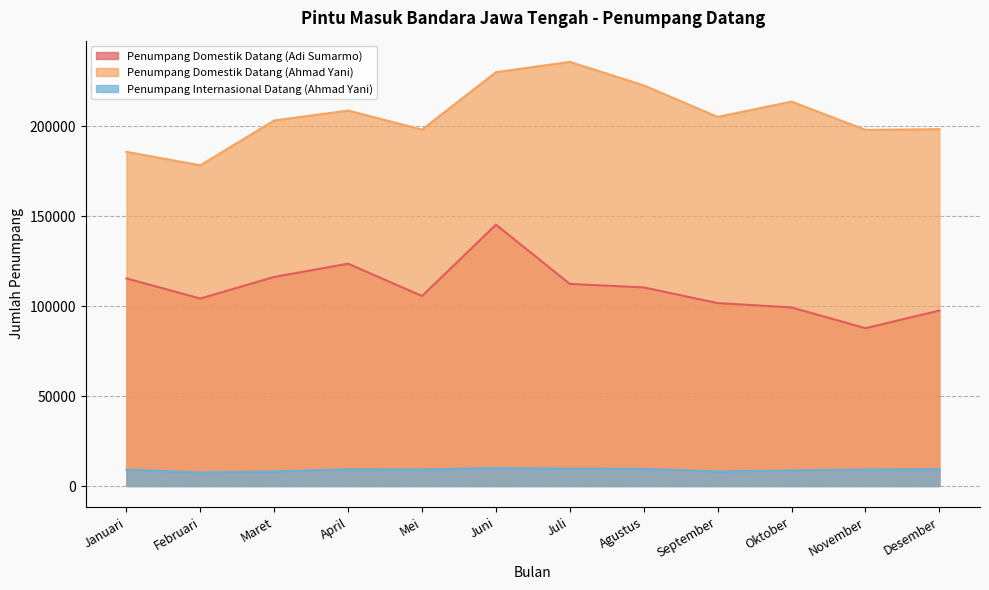

What is the difference between the second highest and minimum values in the Penumpang Domestik Datang (Ahmad Yani) series?

51788